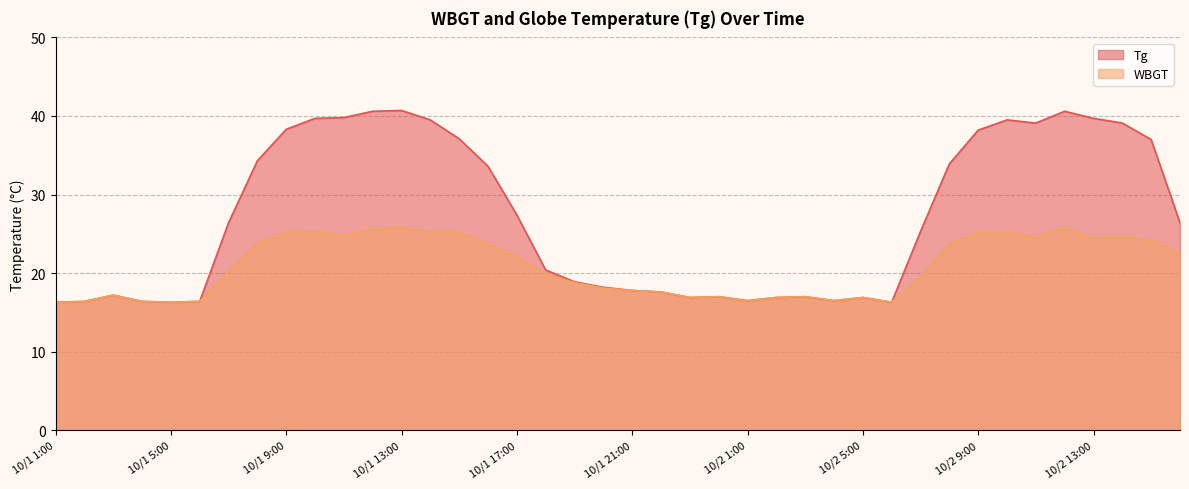

What is the difference between the second highest and minimum values in the WBGT series?

9.5